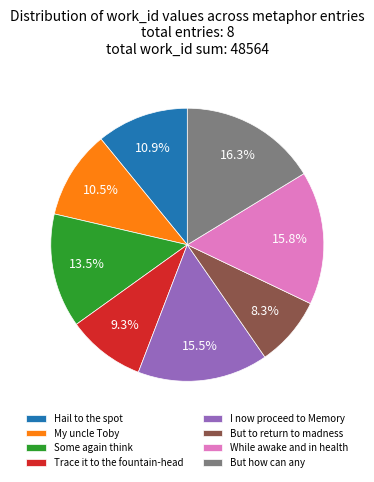

To the nearest percent, what is the combined percentage of But to return to madness and Trace it to the fountain-head?

18%